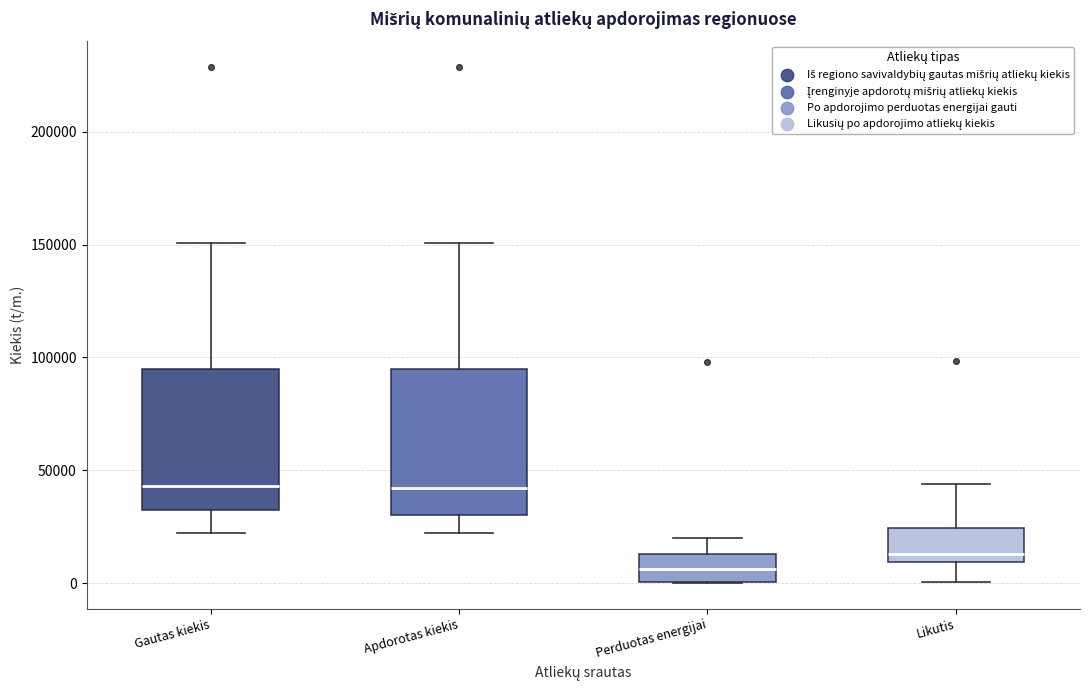

Reading left to right, transcribe this box plot: for each box, give where its median line is, the range the box spans, and where its two whiskers end, as read against the y-axis. The values are not printed on the chart, so give them approximately, as read against the axis.

Gautas kiekis: median 45000, box 30000 to 95000, whiskers 20000 to 150000
Apdorotas kiekis: median 40000, box 30000 to 95000, whiskers 20000 to 150000
Perduotas energijai: median 5000, box 0 to 15000, whiskers 0 to 20000
Likutis: median 15000, box 10000 to 25000, whiskers 0 to 45000